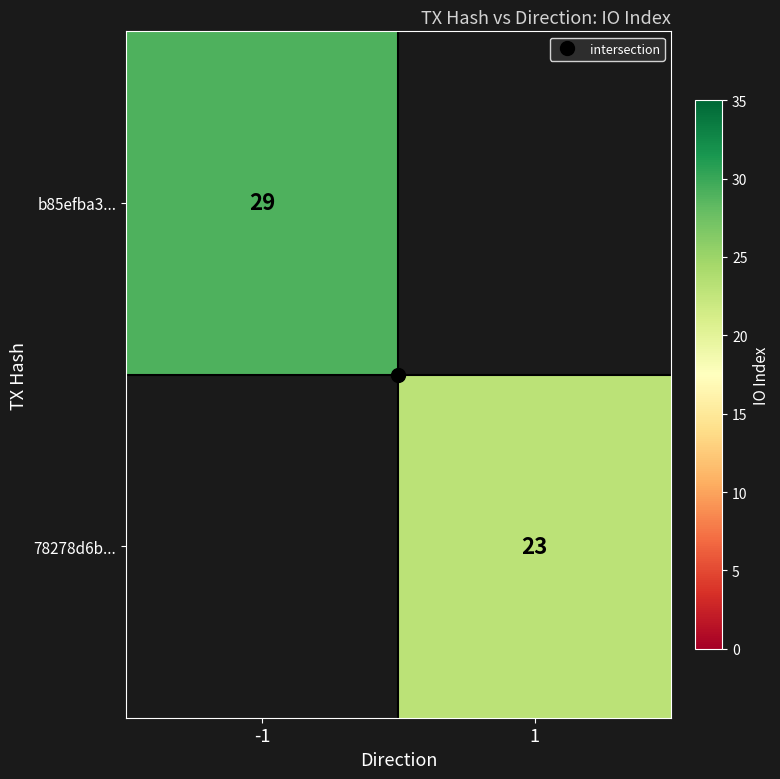

At how many categories does at least one series exceed 28?

1